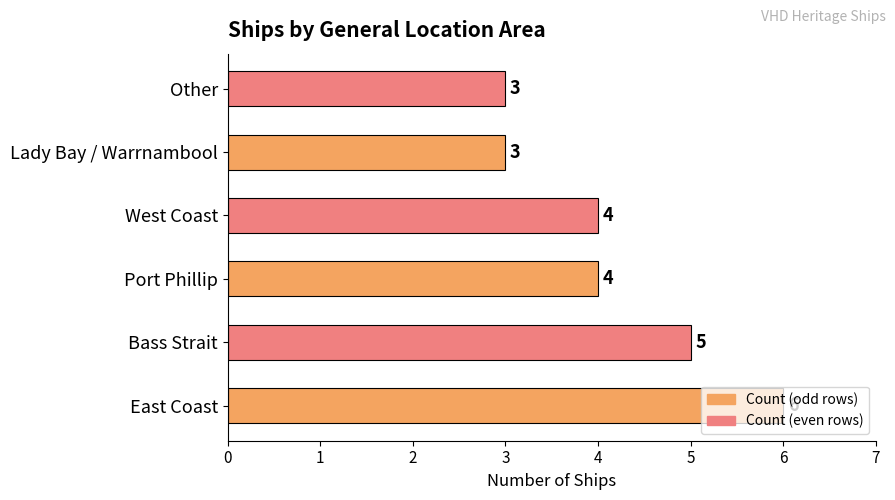

What is the smallest value displayed?

3